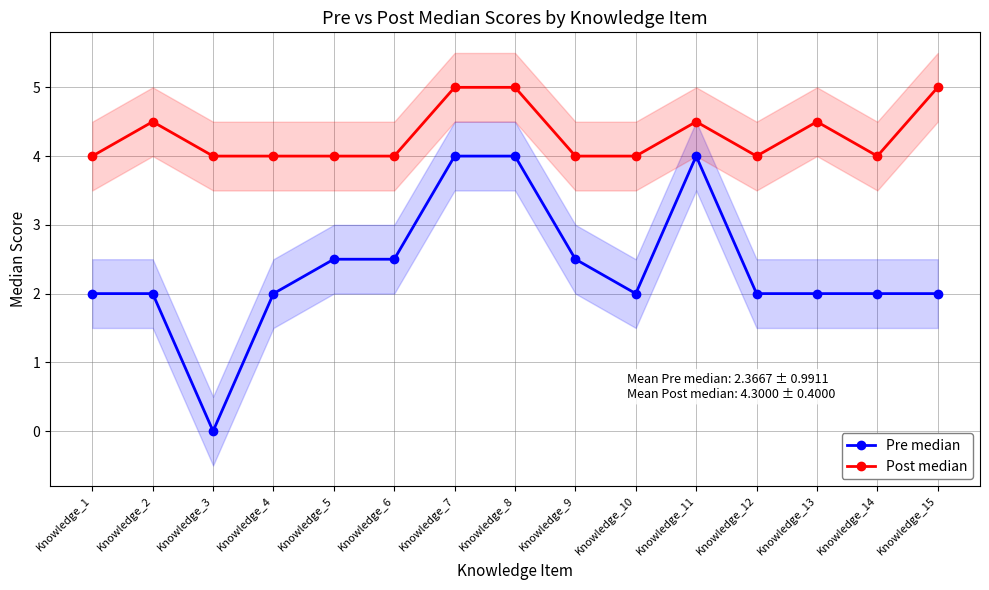

What is the value of the Post median point at the 3rd from the left?

4.0